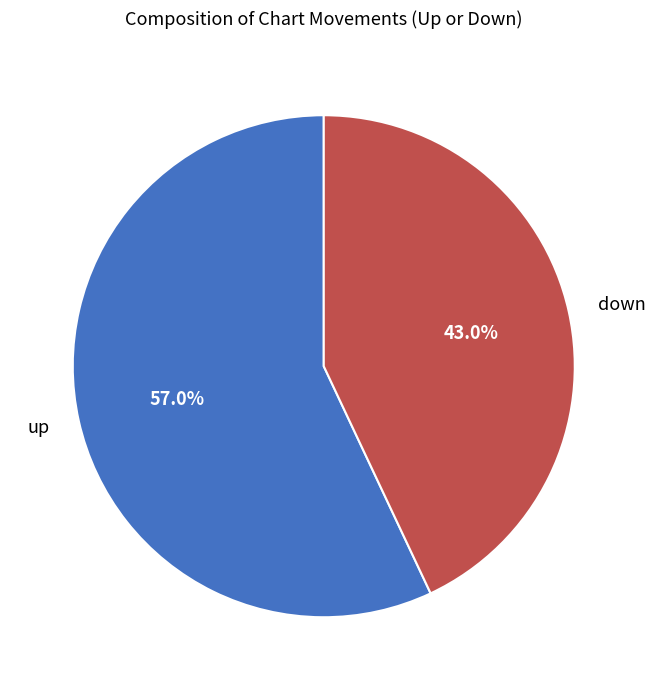

Do up and down together represent more than half of the pie?

Yes